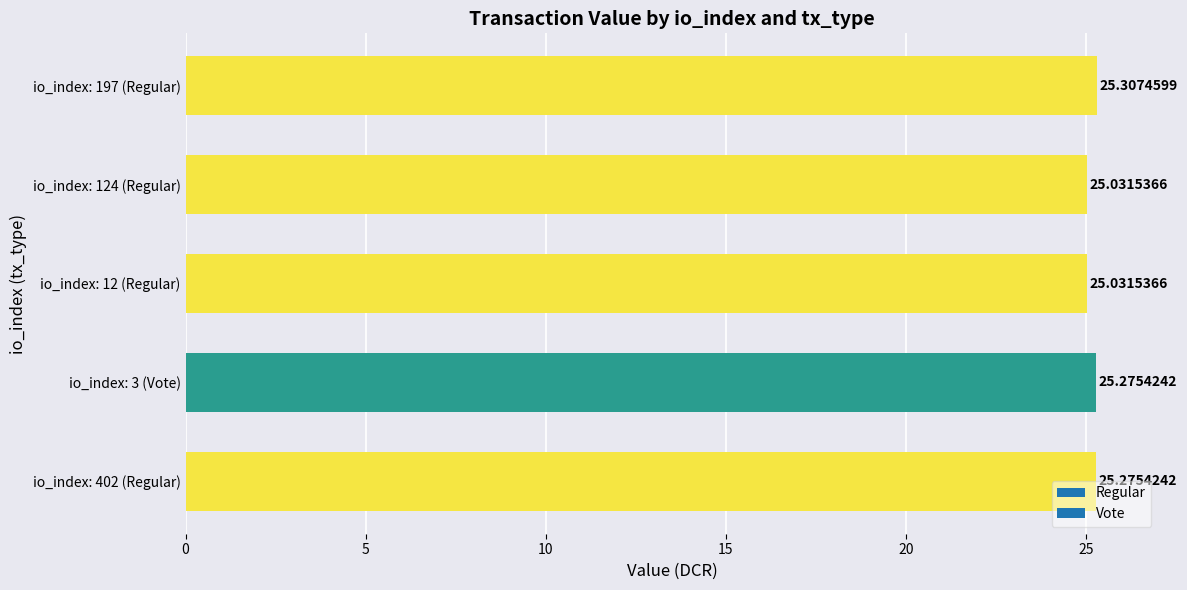

What is the average value?

25.2